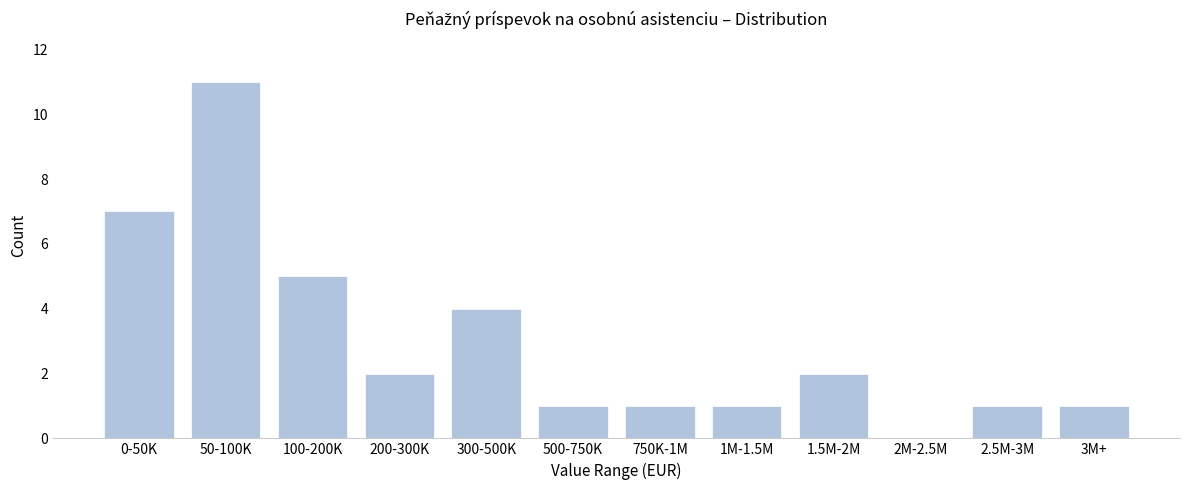

Reading left to right, what are all the values shown in this chart?

0-50K=7	50-100K=11	100-200K=5	200-300K=2	300-500K=4	500-750K=1	750K-1M=1	1M-1.5M=1	1.5M-2M=2	2M-2.5M=0	2.5M-3M=1	3M+=1